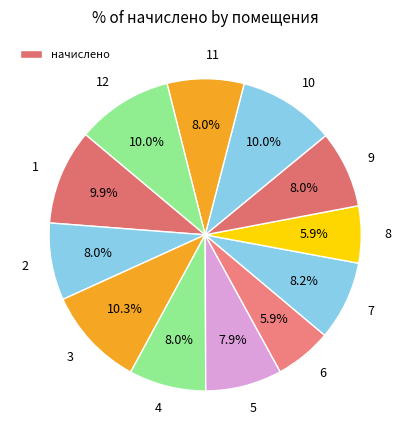

Does 9 account for over 50% of the chart?

No